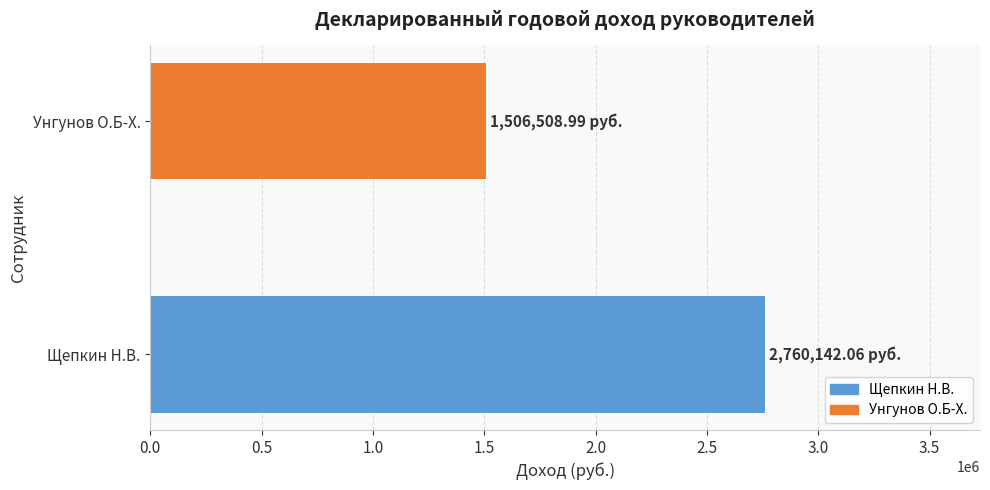

List the labels in order of value, largest first.

Щепкин Н.В., Унгунов О.Б-Х.